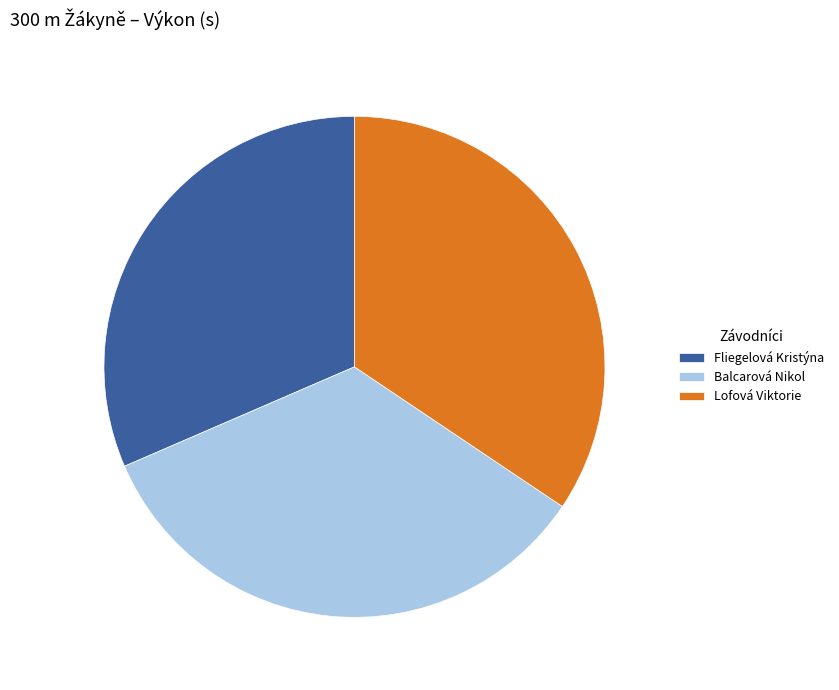

The Fliegelová Kristýna slice represents 31% of the pie. True or false?

True